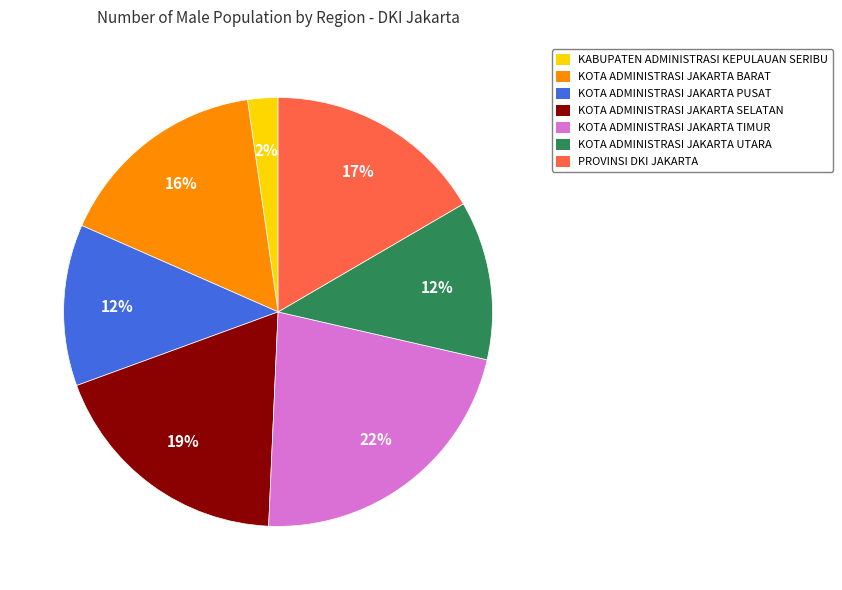

To the nearest percent, what is the combined percentage of PROVINSI DKI JAKARTA and KOTA ADMINISTRASI JAKARTA TIMUR?

39%